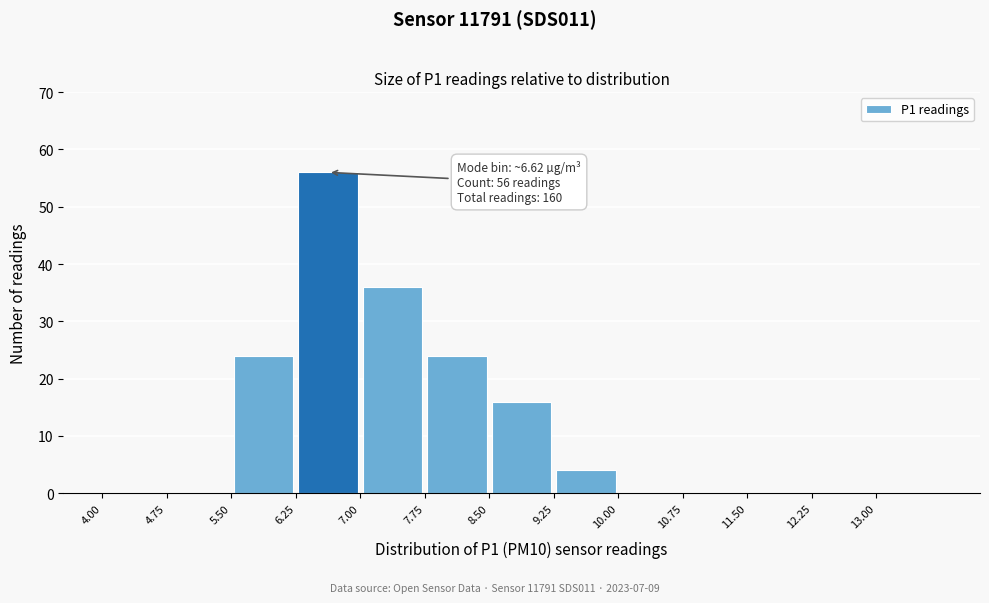

Over which range of the x-axis is the bar tallest?

6.25 to 7.00